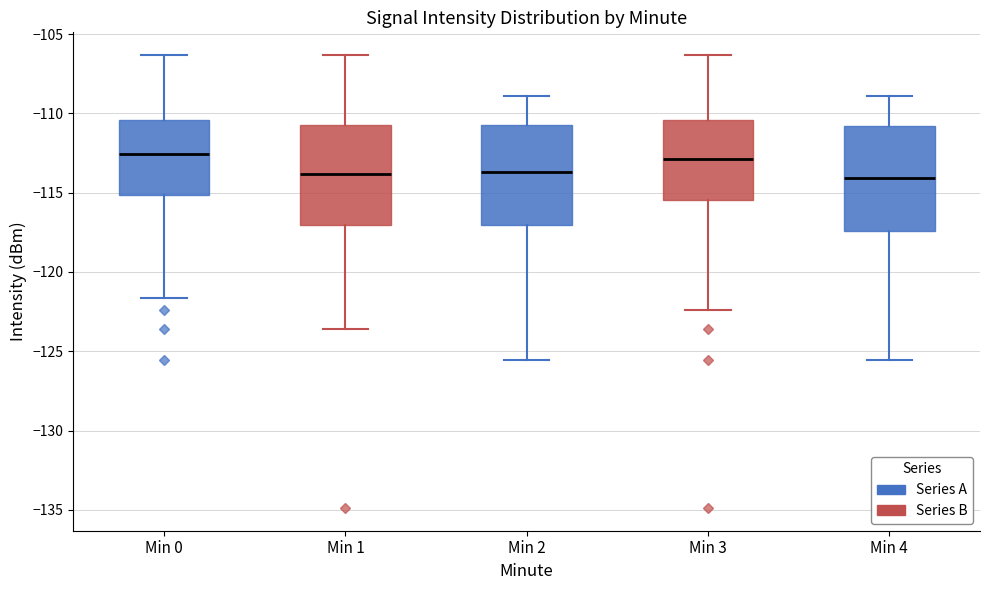

Reading left to right, read every box against the y-axis: the position of its median line, the range the box covers, and the ends of its whiskers. The values are not printed on the chart, so give them approximately, as read against the axis.

Min 0: median -112.5, box -115.0 to -110.5, whiskers -121.5 to -106.5
Min 1: median -114.0, box -117.0 to -110.5, whiskers -123.5 to -106.5
Min 2: median -113.5, box -117.0 to -110.5, whiskers -125.5 to -109.0
Min 3: median -113.0, box -115.5 to -110.5, whiskers -122.5 to -106.5
Min 4: median -114.0, box -117.5 to -111.0, whiskers -125.5 to -109.0